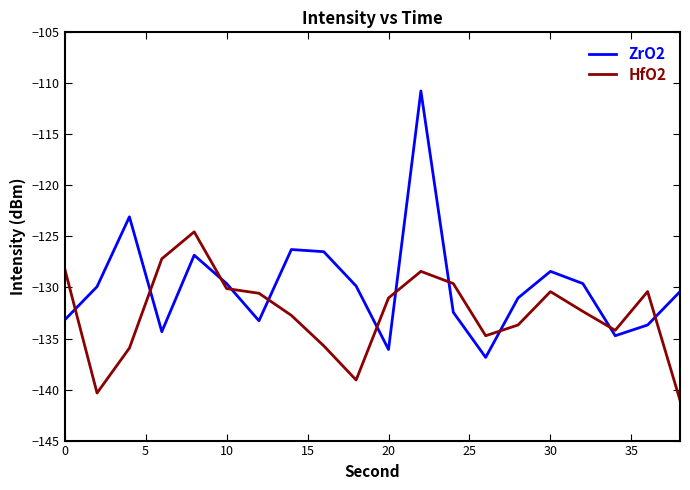

Which series has the largest range (max minus min)?

ZrO2